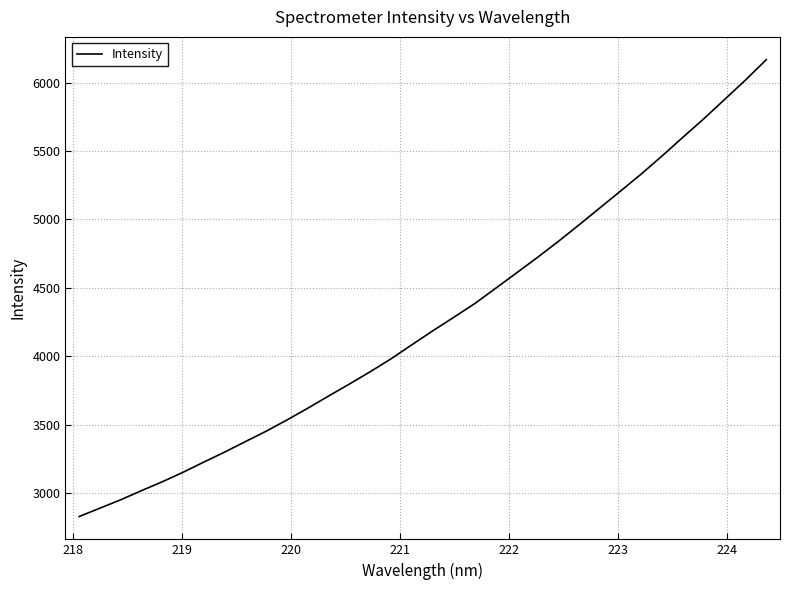

What is the minimum value shown in the chart?

2828.3